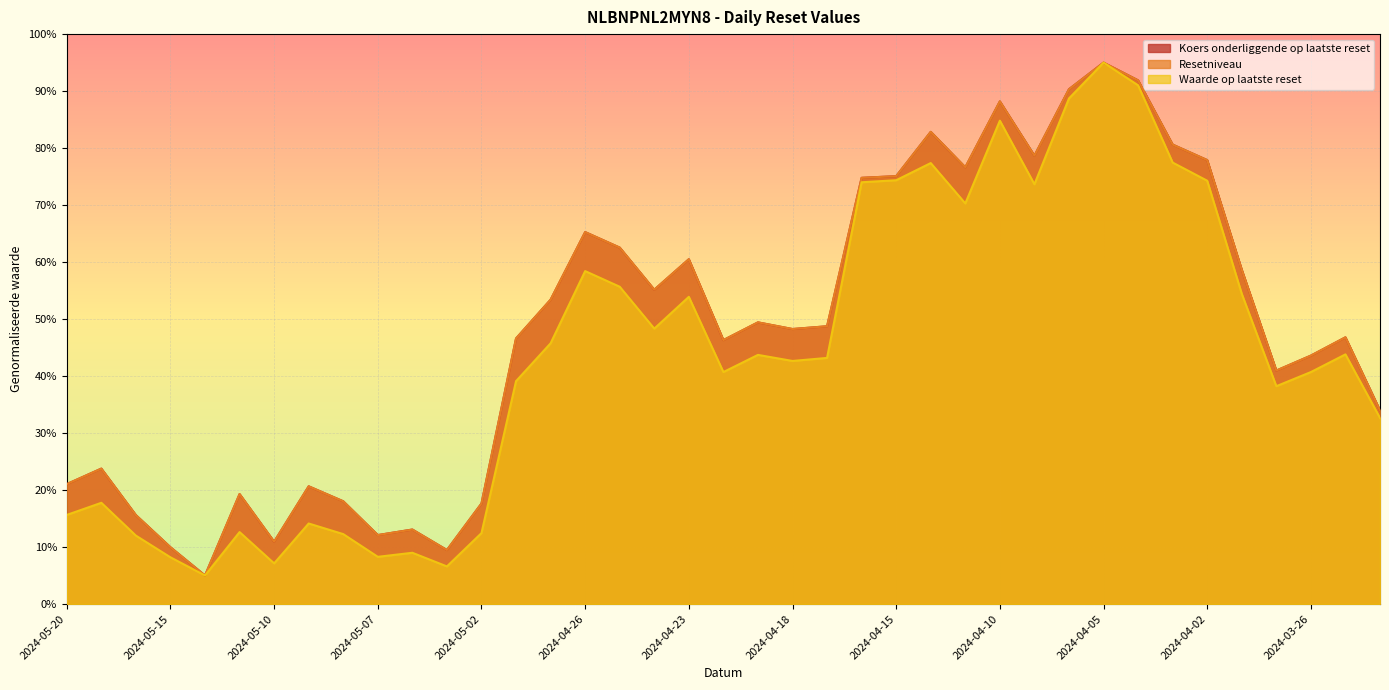

True or false: Resetniveau has more than 1 points higher than both neighbors.

True